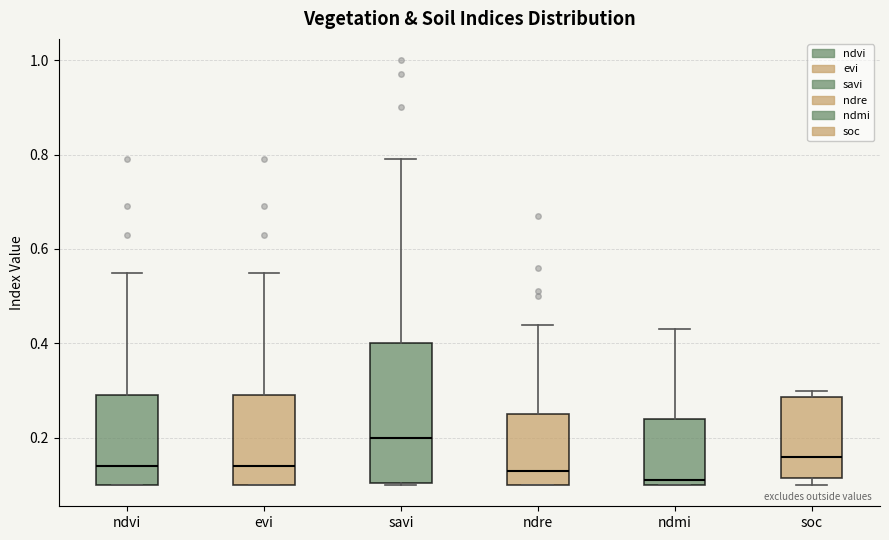

Reading left to right, read every box against the y-axis: the position of its median line, the range the box covers, and the ends of its whiskers. The values are not printed on the chart, so give them approximately, as read against the axis.

ndvi: median 0.14, box 0.10 to 0.30, whiskers 0.10 to 0.56
evi: median 0.14, box 0.10 to 0.30, whiskers 0.10 to 0.56
savi: median 0.20, box 0.10 to 0.40, whiskers 0.10 to 0.80
ndre: median 0.14, box 0.10 to 0.26, whiskers 0.10 to 0.44
ndmi: median 0.12, box 0.10 to 0.24, whiskers 0.10 to 0.44
soc: median 0.16, box 0.12 to 0.28, whiskers 0.10 to 0.30